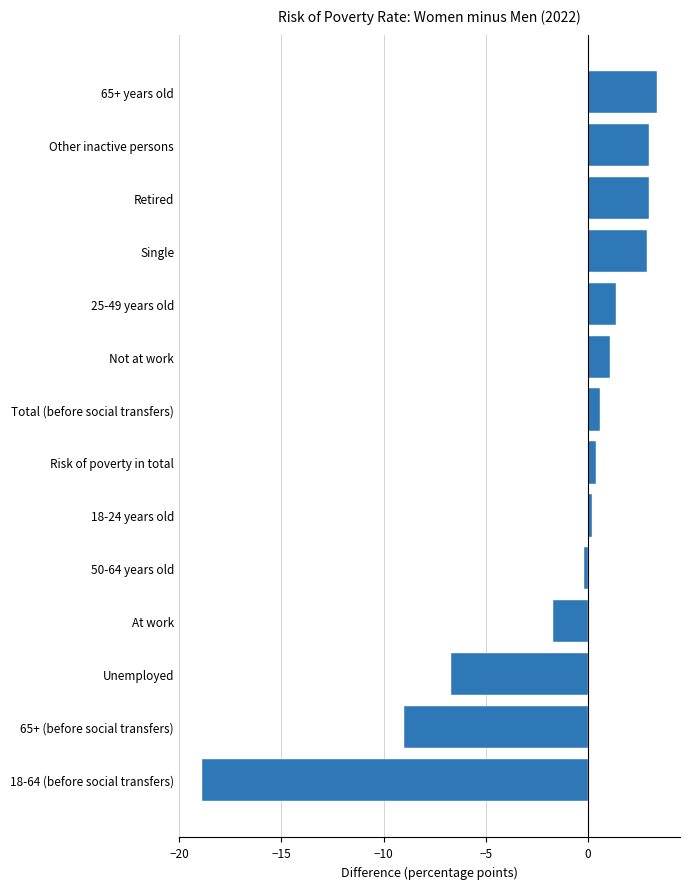

What is the sum of all values?

-20.5